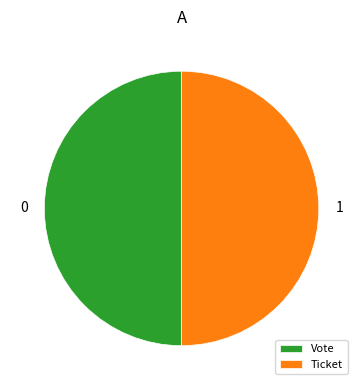

The Ticket slice represents 36% of the pie. True or false?

False